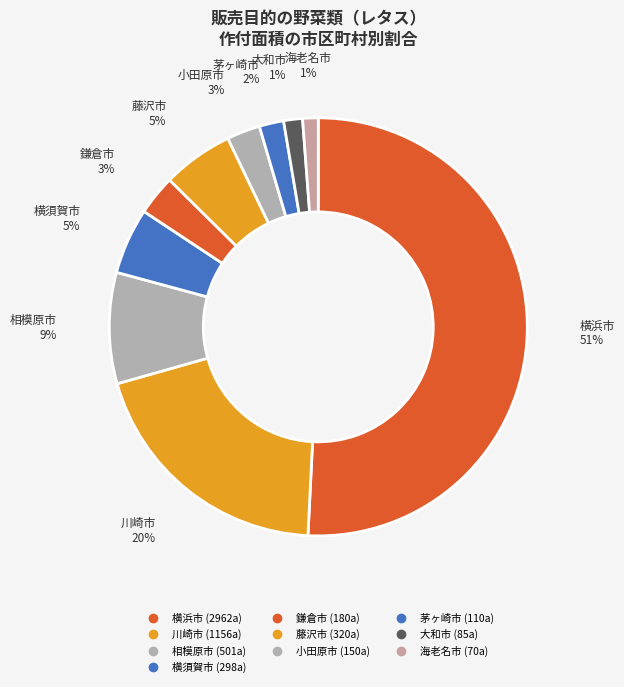

The 横浜市 slice represents 37% of the pie. True or false?

False